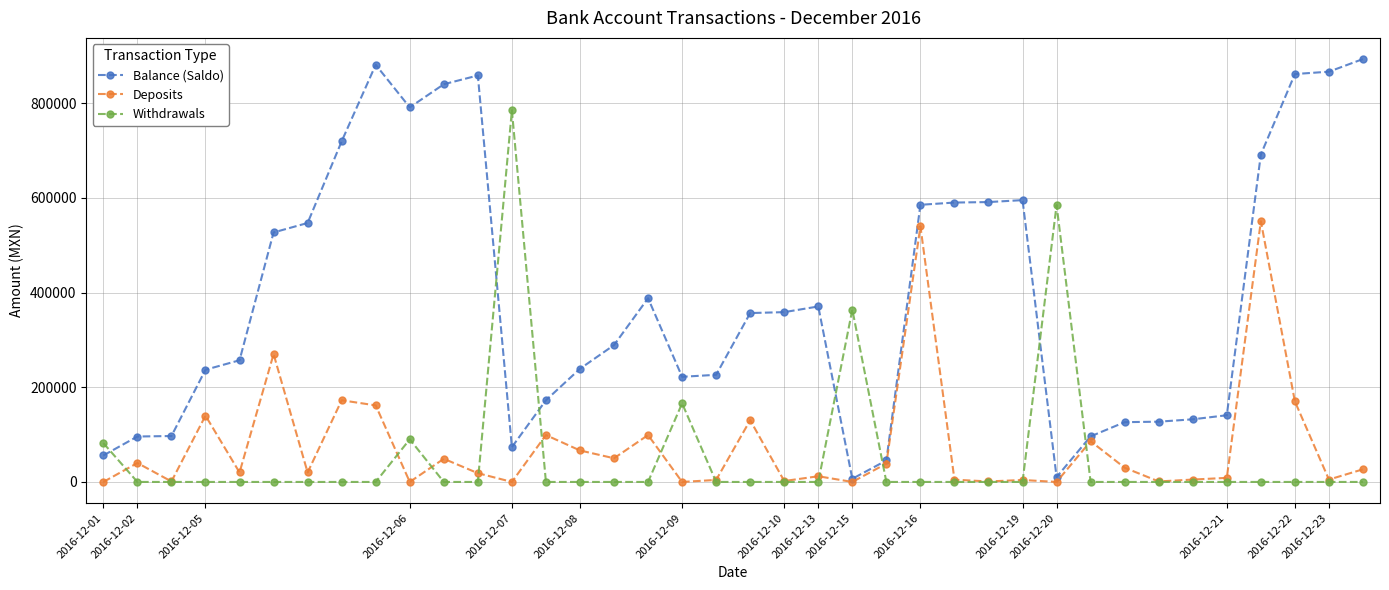

Which series ends up on top after the final intersection of Withdrawals and Balance (Saldo)?

Balance (Saldo)